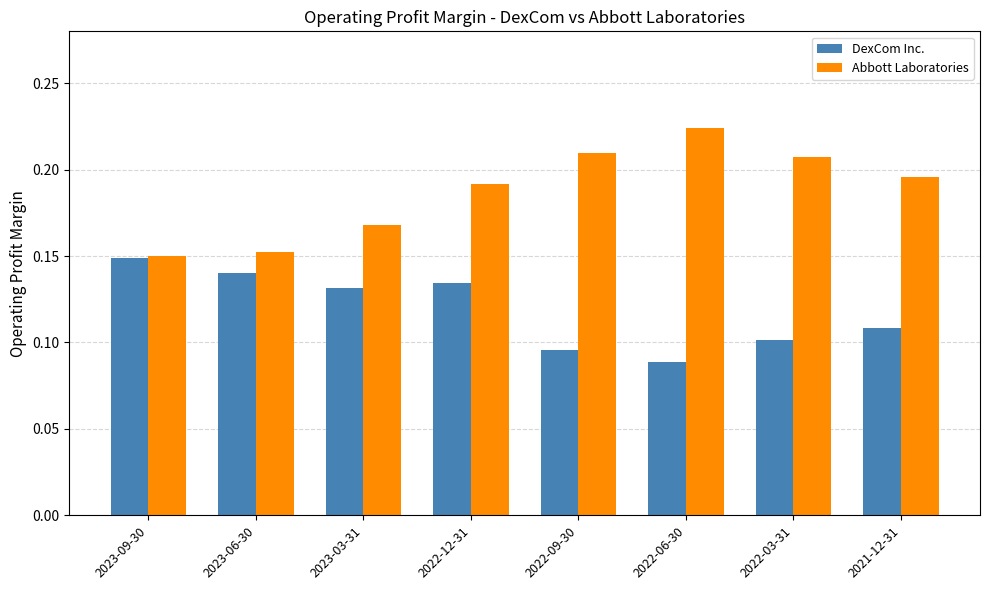

Is it true that Abbott Laboratories equals 0.3 at 2022-03-31?

False